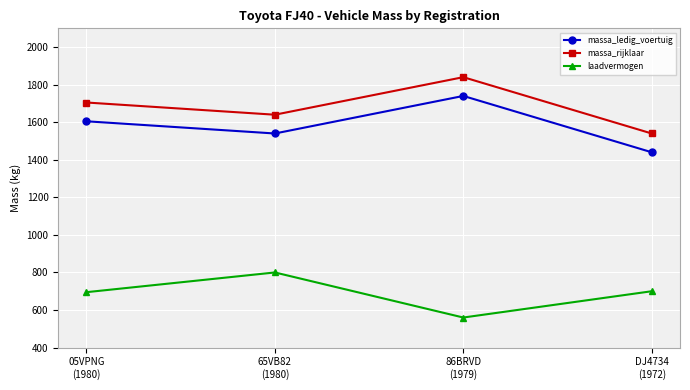

What is the value of the massa_rijklaar point at the 4th from the left?

1540